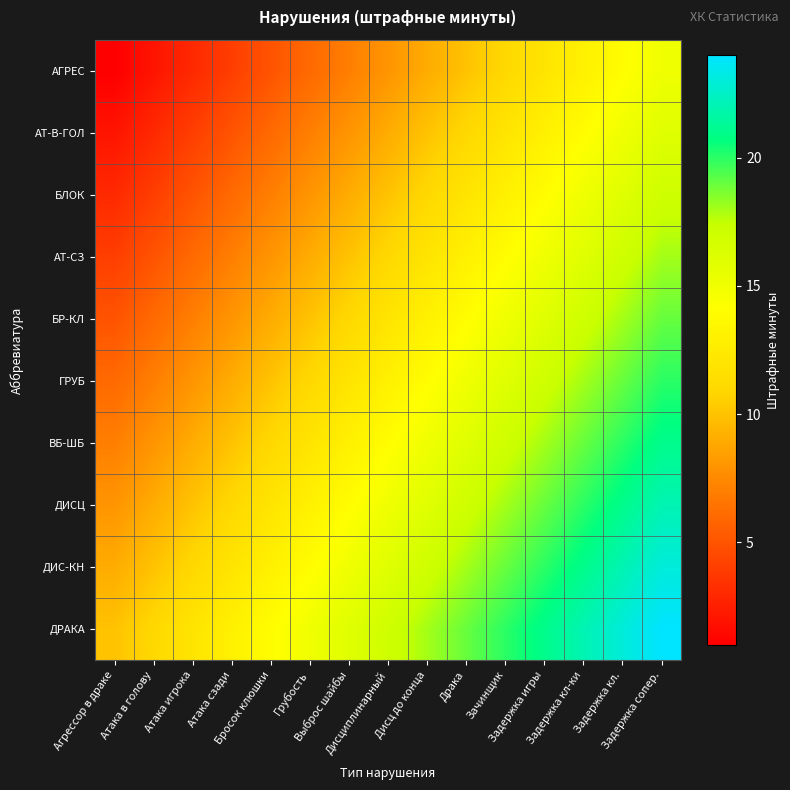

How many series are shown in this chart?

10